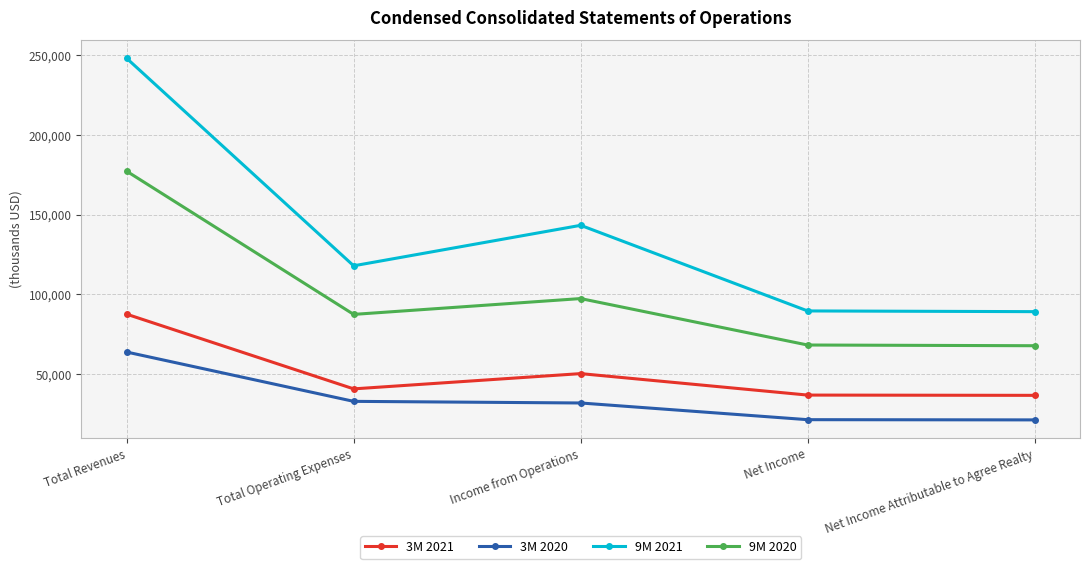

Is this an area chart (filled region under the line)?

No